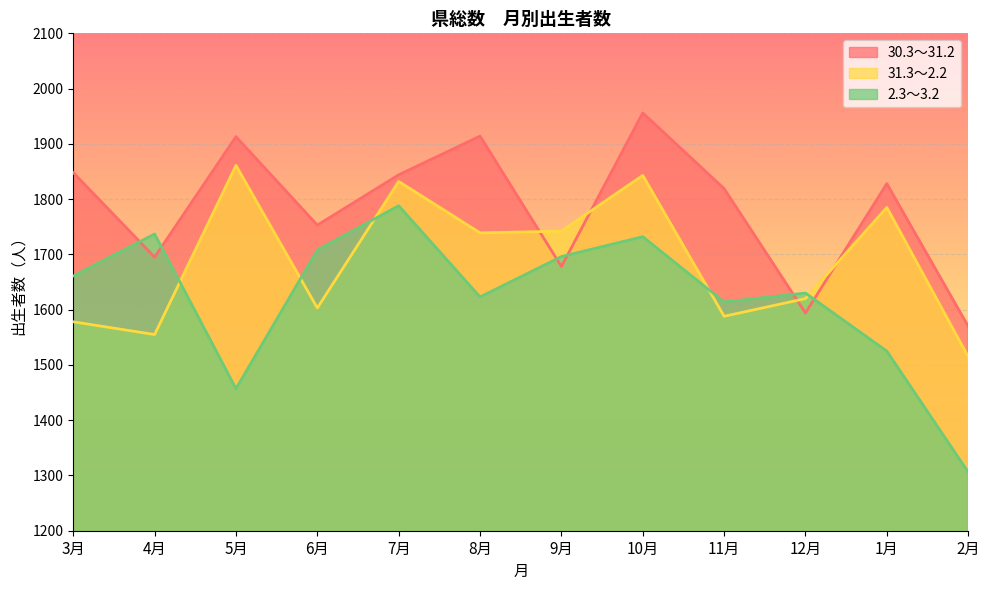

What is the sum of the 30.3～31.2 values at 1月 and 7月?

3672